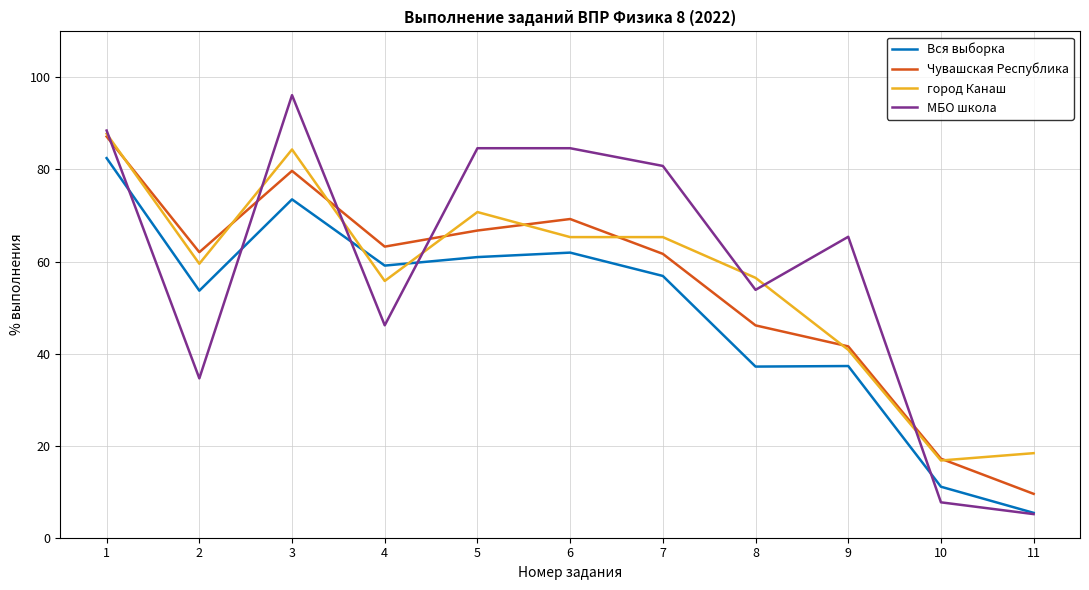

At which label does МБО школа reach its peak?

3